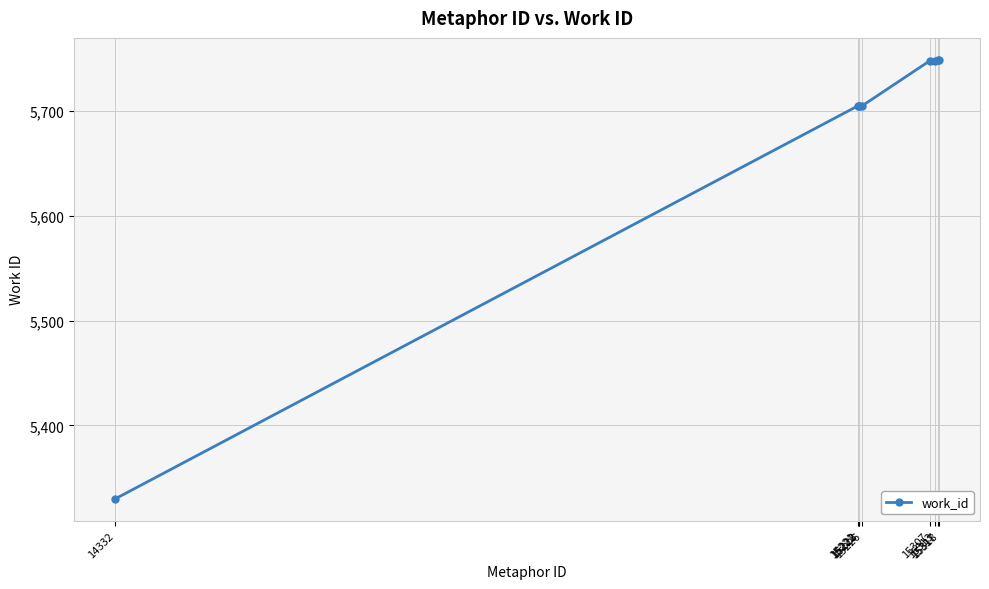

What is the difference between the second highest and second lowest values?

44